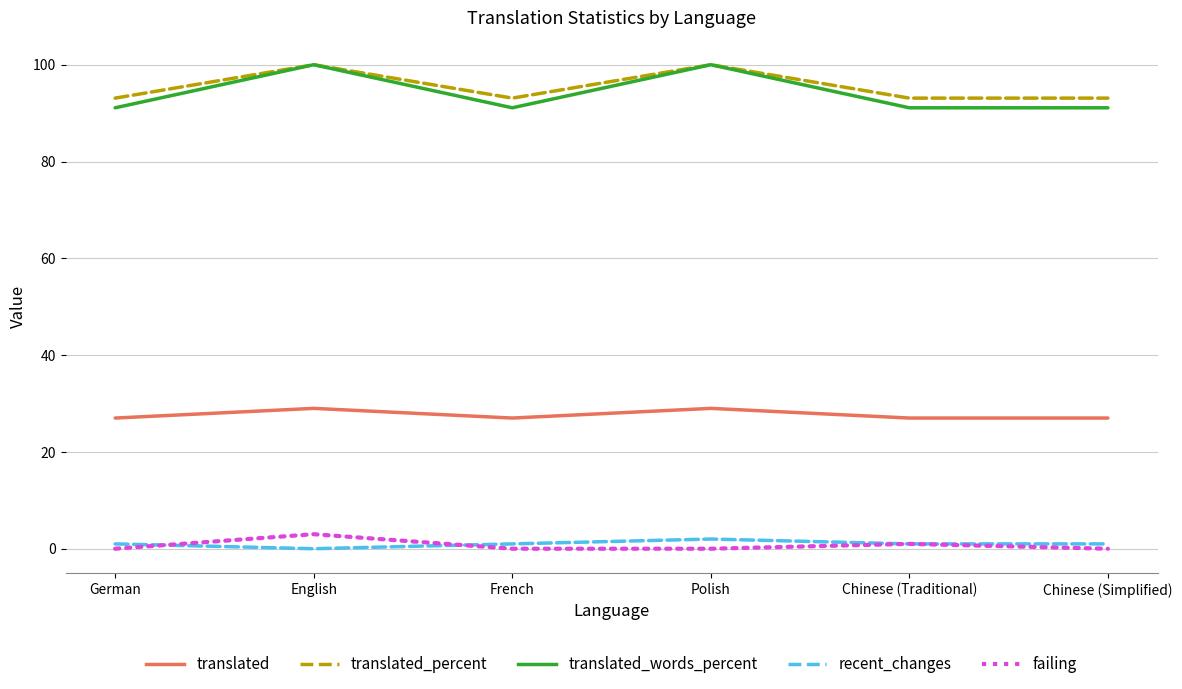

What is the greatest value displayed?

100.0